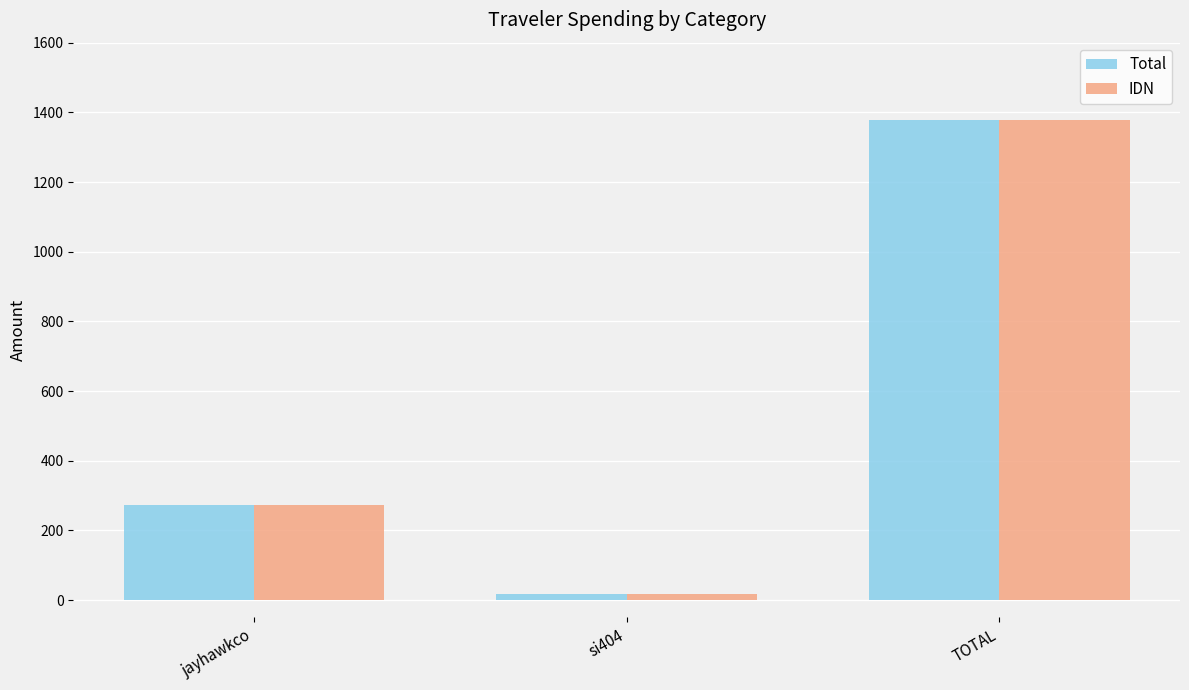

The Total series shows 55.9 at jayhawkco. True or false?

False